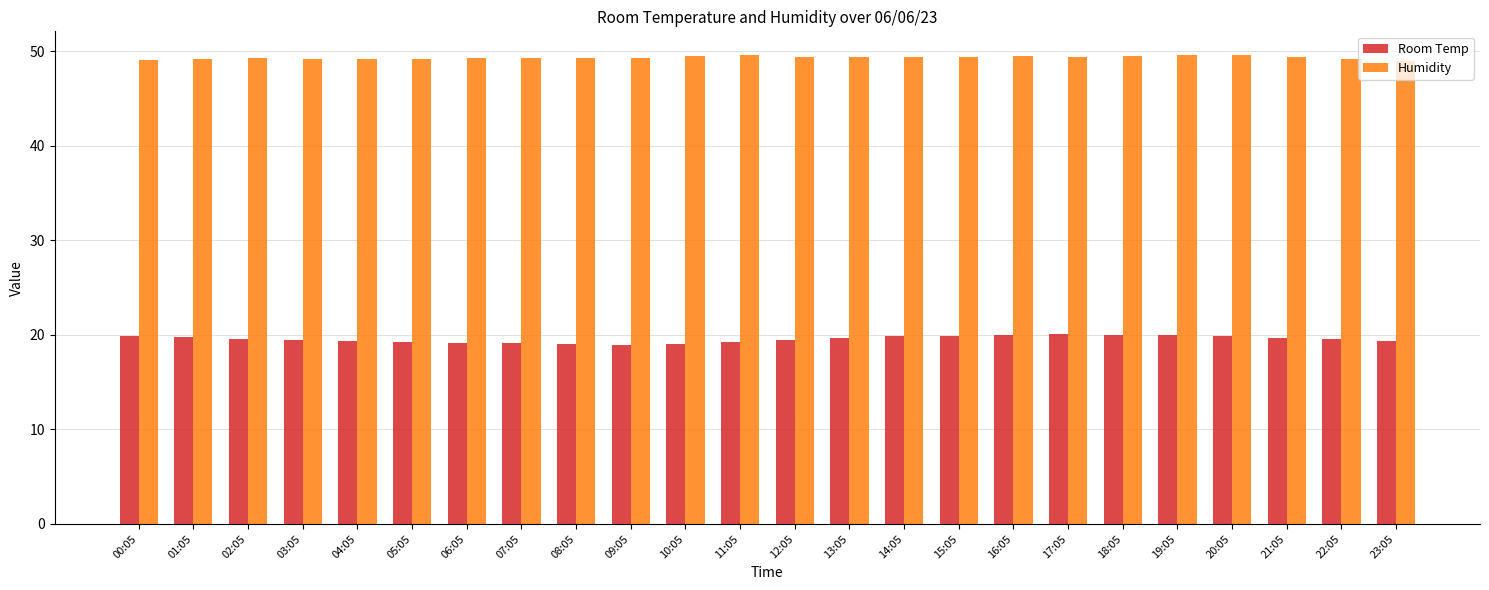

What is the smallest value displayed?

19.0